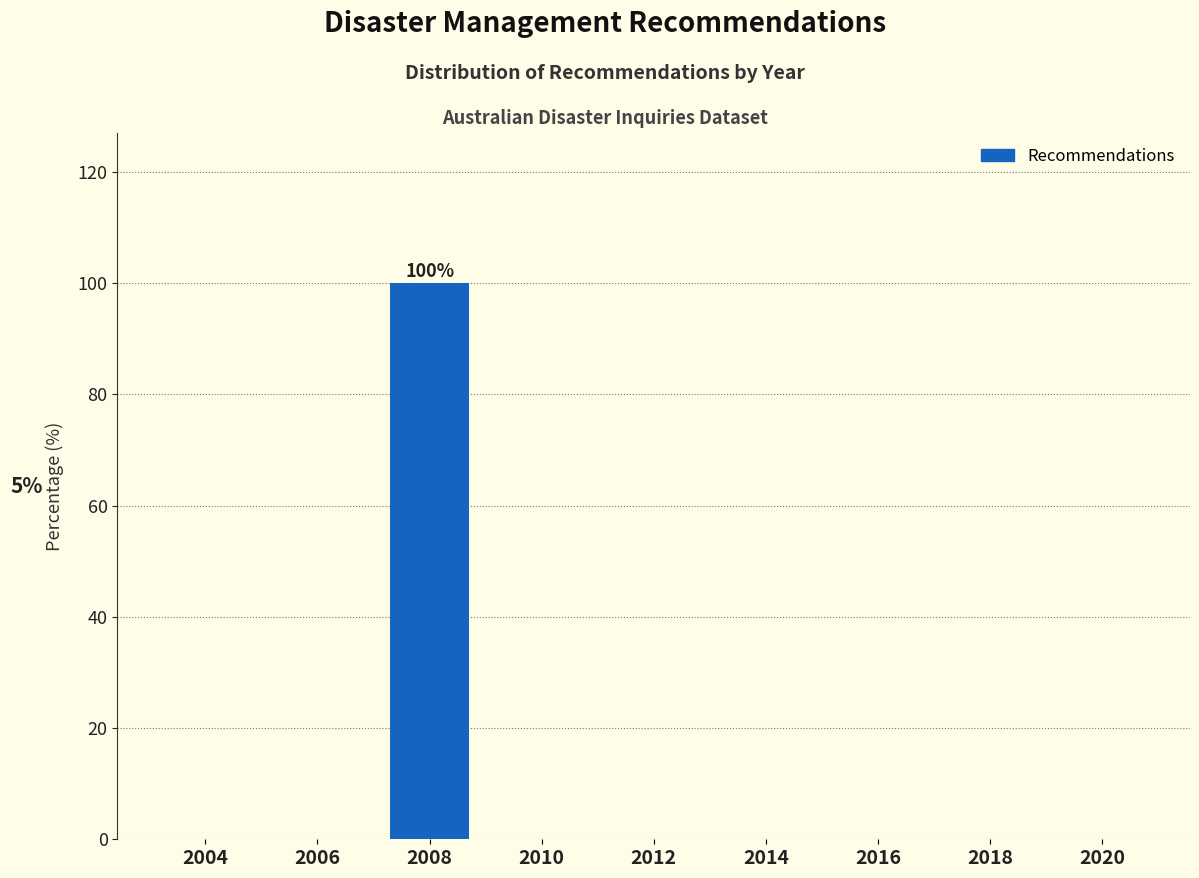

Reading left to right, extract all data points from this chart.

2004=0	2006=0	2008=100	2010=0	2012=0	2014=0	2016=0	2018=0	2020=0